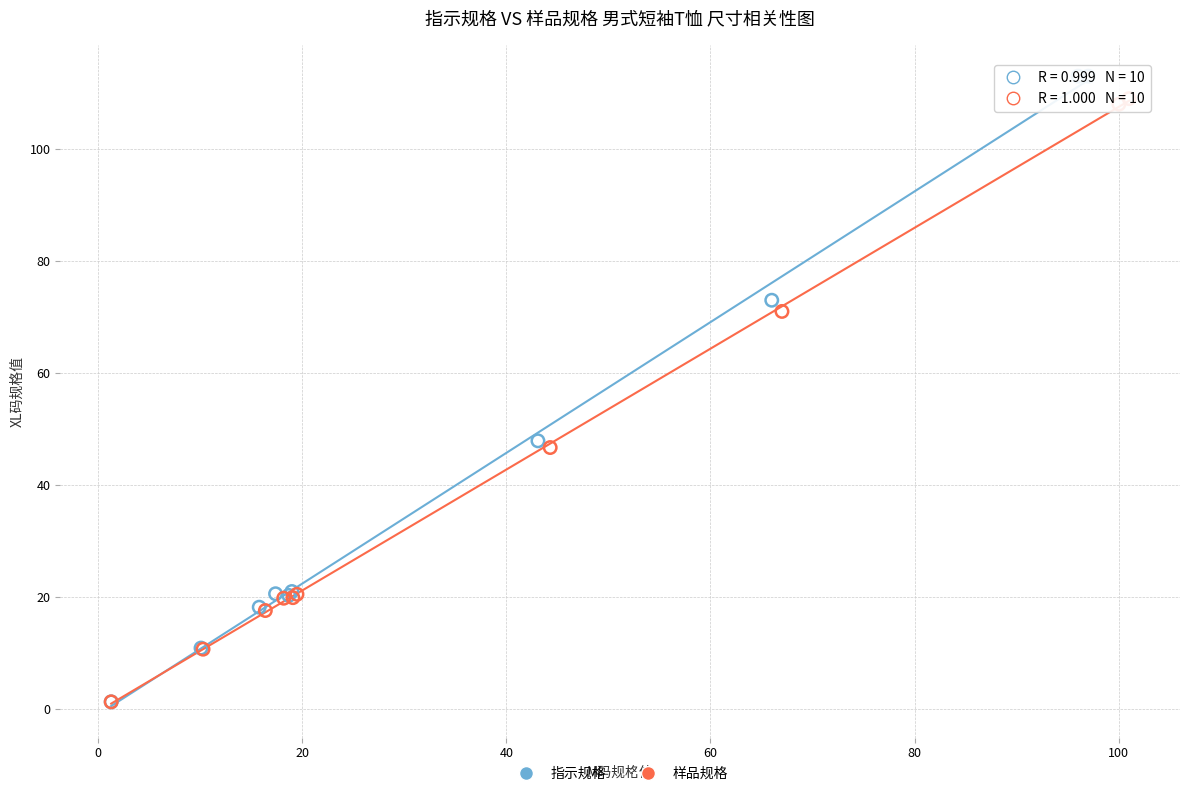

Which series has the largest Y range (max minus min)?

指示规格